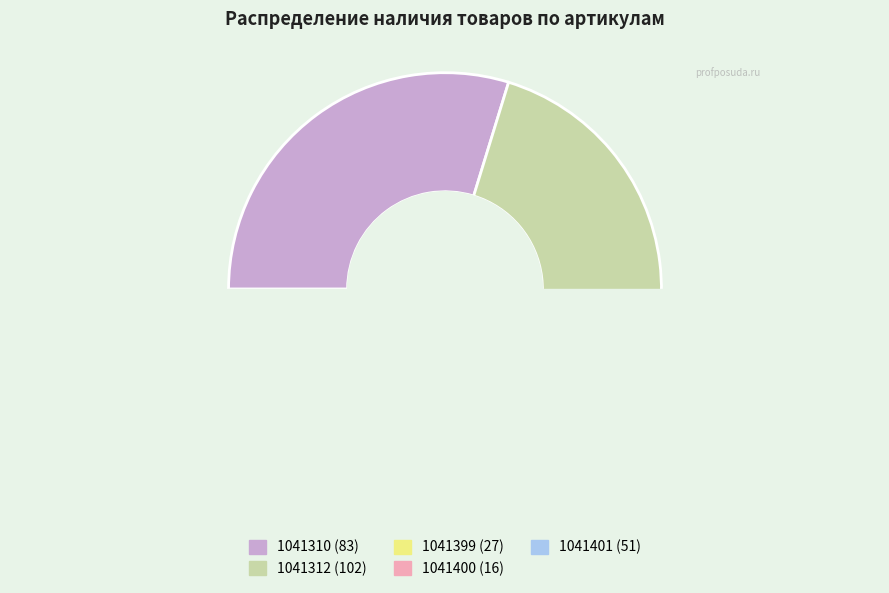

What portion of the pie excludes 1041312?

63.4%